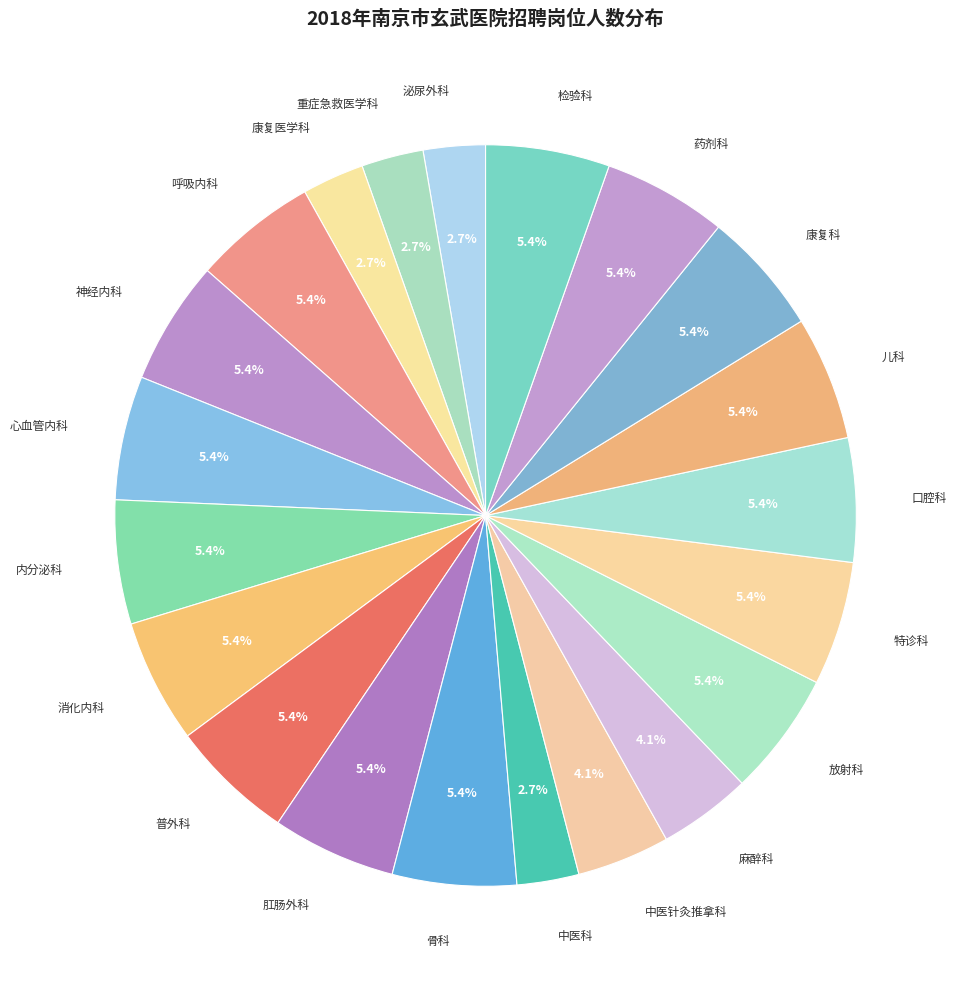

How many segments does this pie chart have?

21